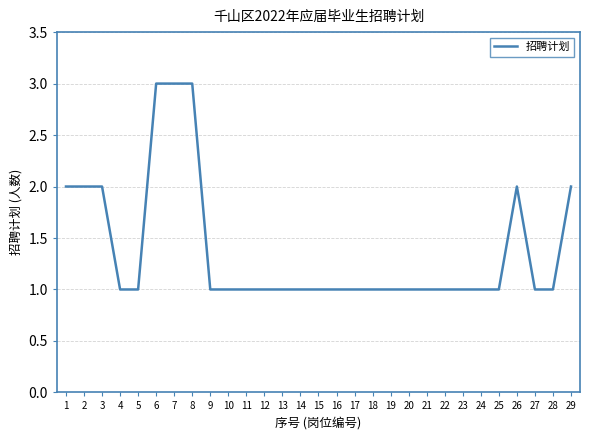

Reading left to right, what are all the values shown in this chart?

1=2	2=2	3=2	4=1	5=1	6=3	7=3	8=3	9=1	10=1	11=1	12=1	13=1	14=1	15=1	16=1	17=1	18=1	19=1	20=1	21=1	22=1	23=1	24=1	25=1	26=2	27=1	28=1	29=2